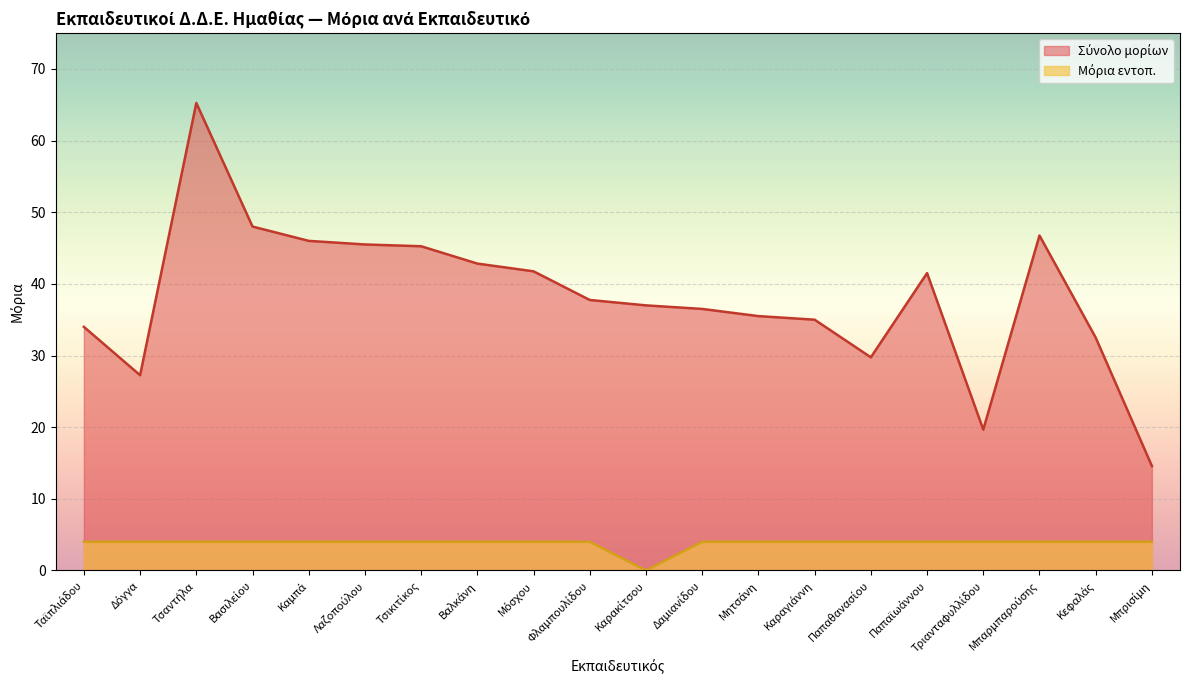

Is it true that Σύνολο μορίων equals 19.7 at Τριανταφυλλίδου?

True